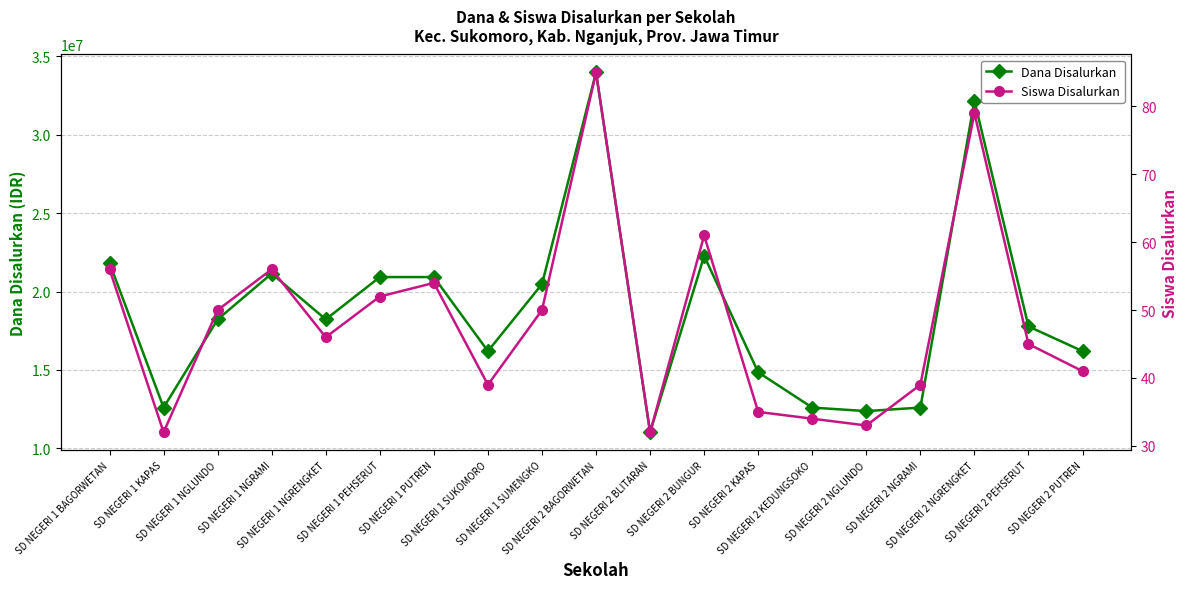

What is the value of the Siswa Disalurkan point at the 19th from the left?

41